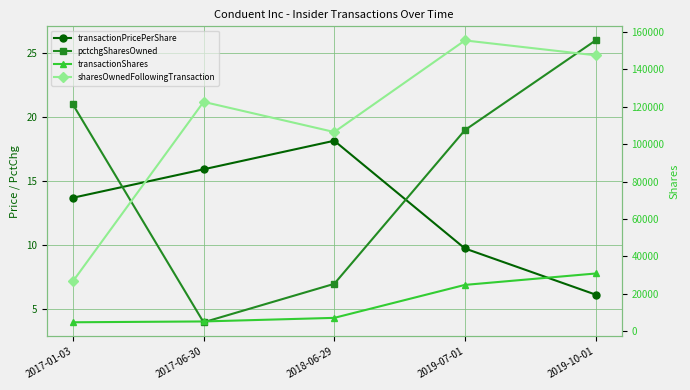

True or false: transactionShares and sharesOwnedFollowingTransaction intersect in this chart.

False